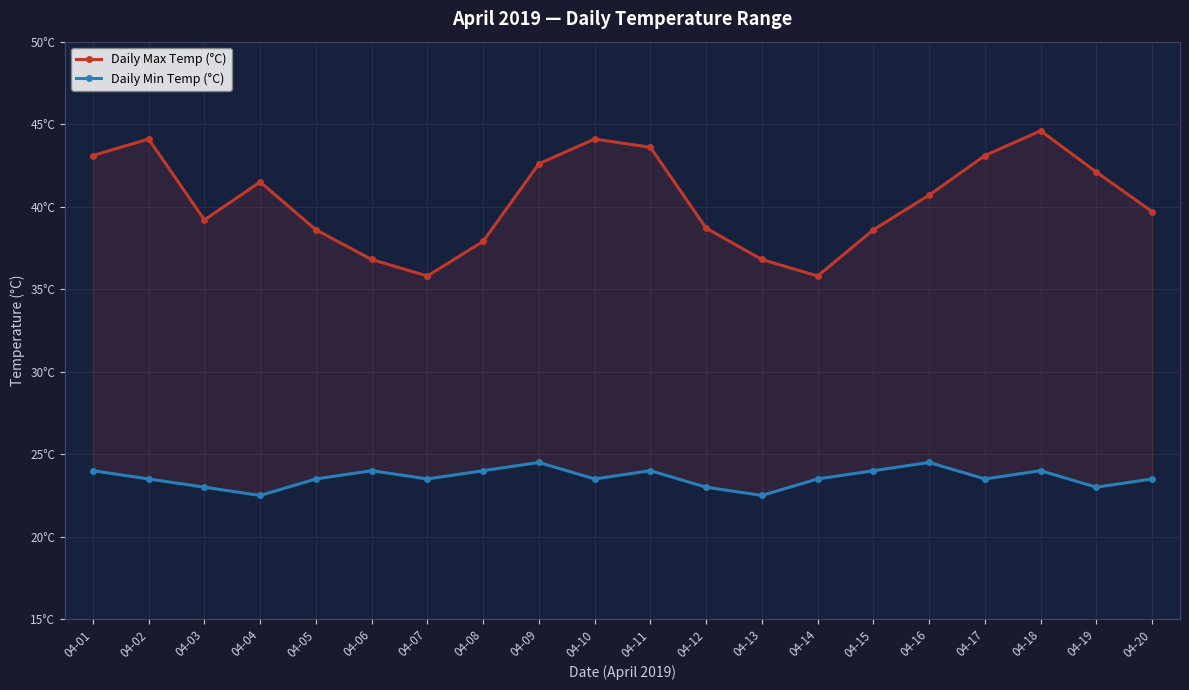

Reading left to right, transcribe all the data shown in this chart.

Daily Max Temp (°C): 04-01=43.1	04-02=44.1	04-03=39.2	04-04=41.5	04-05=38.6	04-06=36.8	04-07=35.8	04-08=37.9	04-09=42.6	04-10=44.1	04-11=43.6	04-12=38.7	04-13=36.8	04-14=35.8	04-15=38.6	04-16=40.7	04-17=43.1	04-18=44.6	04-19=42.1	04-20=39.7
Daily Min Temp (°C): 04-01=24.0	04-02=23.5	04-03=23.0	04-04=22.5	04-05=23.5	04-06=24.0	04-07=23.5	04-08=24.0	04-09=24.5	04-10=23.5	04-11=24.0	04-12=23.0	04-13=22.5	04-14=23.5	04-15=24.0	04-16=24.5	04-17=23.5	04-18=24.0	04-19=23.0	04-20=23.5